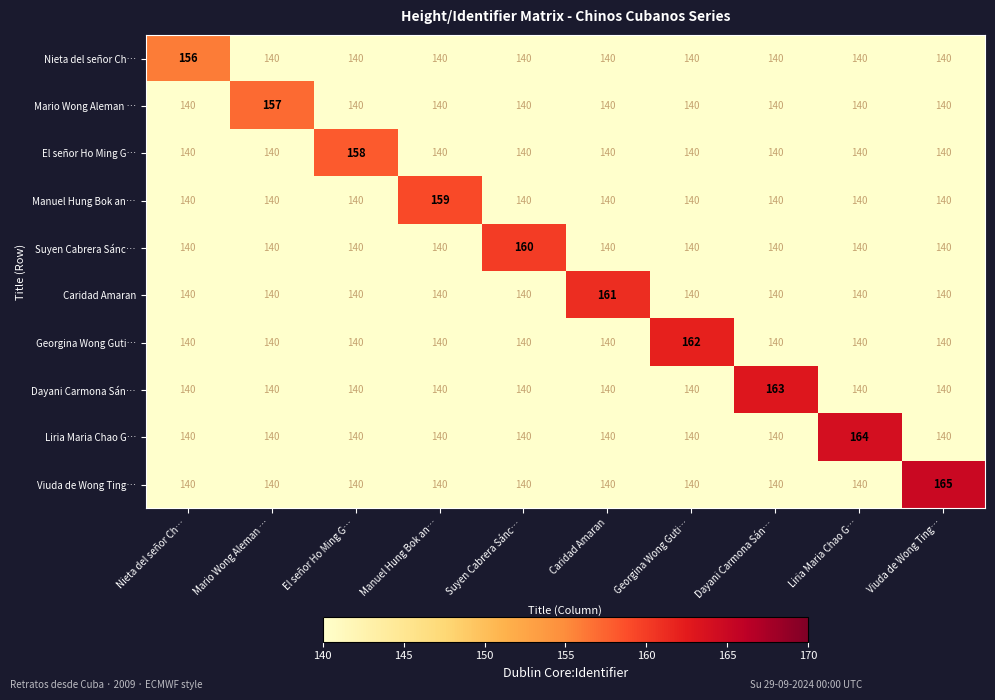

At how many categories does at least one series exceed 153?

10